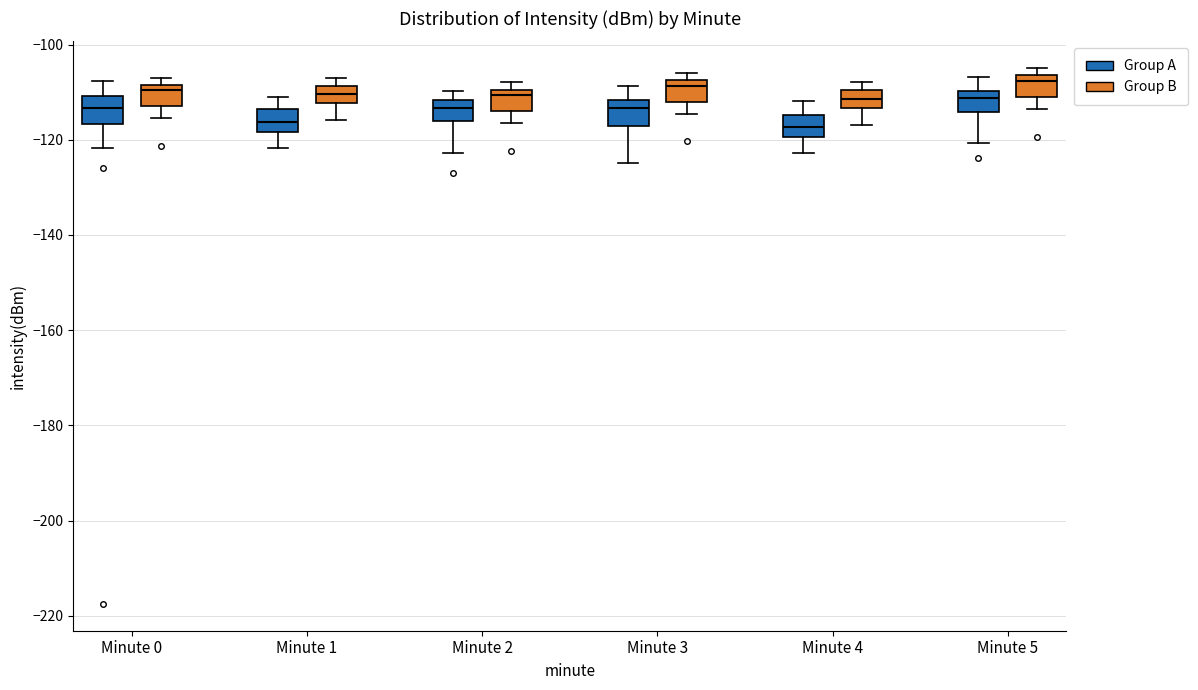

Reading left to right, read every box against the y-axis: the position of its median line, the range the box covers, and the ends of its whiskers. The values are not printed on the chart, so give them approximately, as read against the axis.

Minute 0 (Group A): median -114, box -116 to -110, whiskers -122 to -108
Minute 0 (Group B): median -110, box -112 to -108, whiskers -116 to -106
Minute 1 (Group A): median -116, box -118 to -114, whiskers -122 to -110
Minute 1 (Group B): median -110, box -112 to -108, whiskers -116 to -106
Minute 2 (Group A): median -114, box -116 to -112, whiskers -122 to -110
Minute 2 (Group B): median -110 (just below the box's upper edge), box -114 to -110, whiskers -116 to -108
Minute 3 (Group A): median -114, box -118 to -112, whiskers -124 to -108
Minute 3 (Group B): median -108 (just below the box's upper edge), box -112 to -108, whiskers -114 to -106
Minute 4 (Group A): median -118, box -120 to -114, whiskers -122 to -112
Minute 4 (Group B): median -112, box -114 to -110, whiskers -116 to -108
Minute 5 (Group A): median -112, box -114 to -110, whiskers -120 to -106
Minute 5 (Group B): median -108, box -110 to -106, whiskers -114 to -104